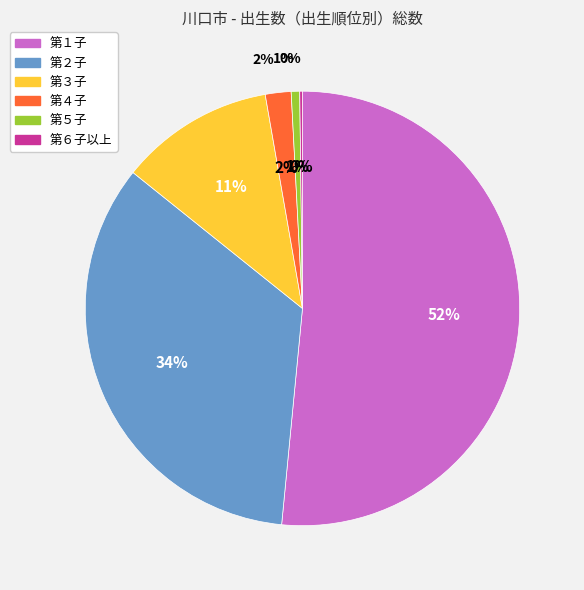

Rank the categories by value from lowest to highest.

第６子以上, 第５子, 第４子, 第３子, 第２子, 第１子